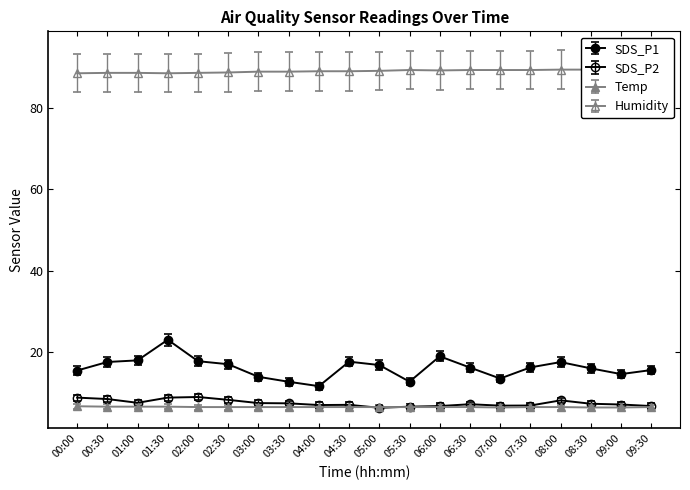

True or false: Humidity and SDS_P2 cross at least once.

False